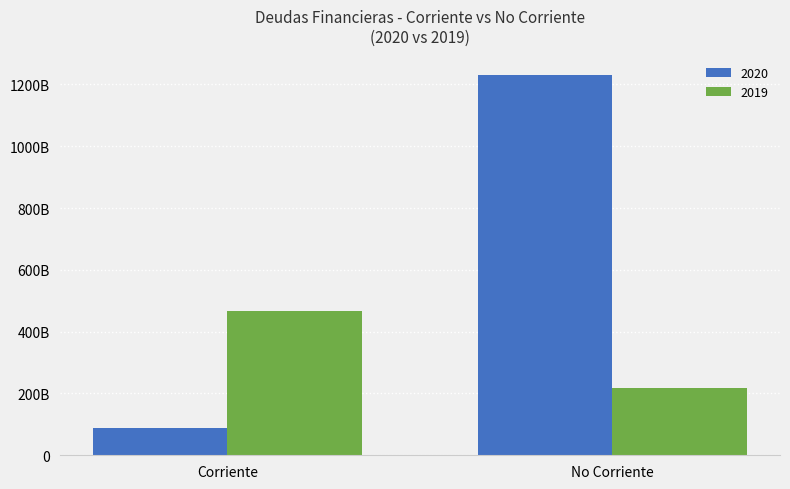

What is the sum of the 2019 values at No Corriente and Corriente?

683797059295